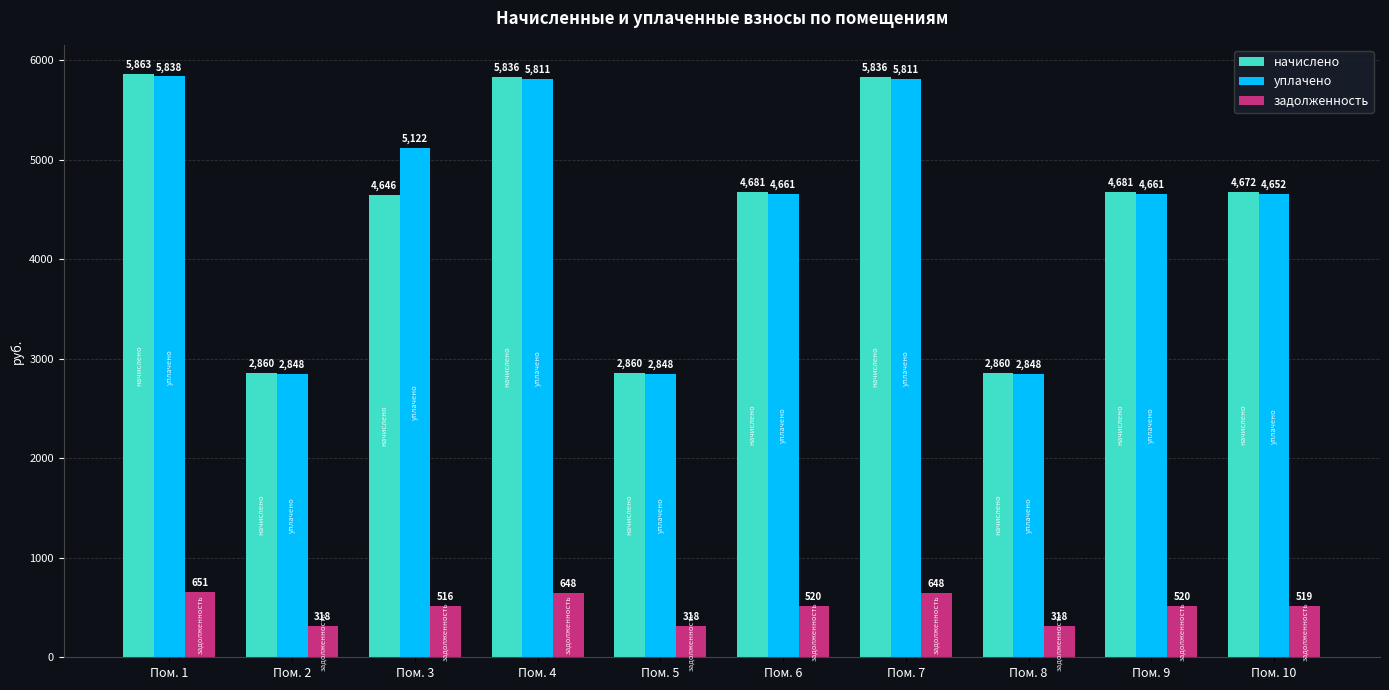

At how many categories does at least one series exceed 1671?

10